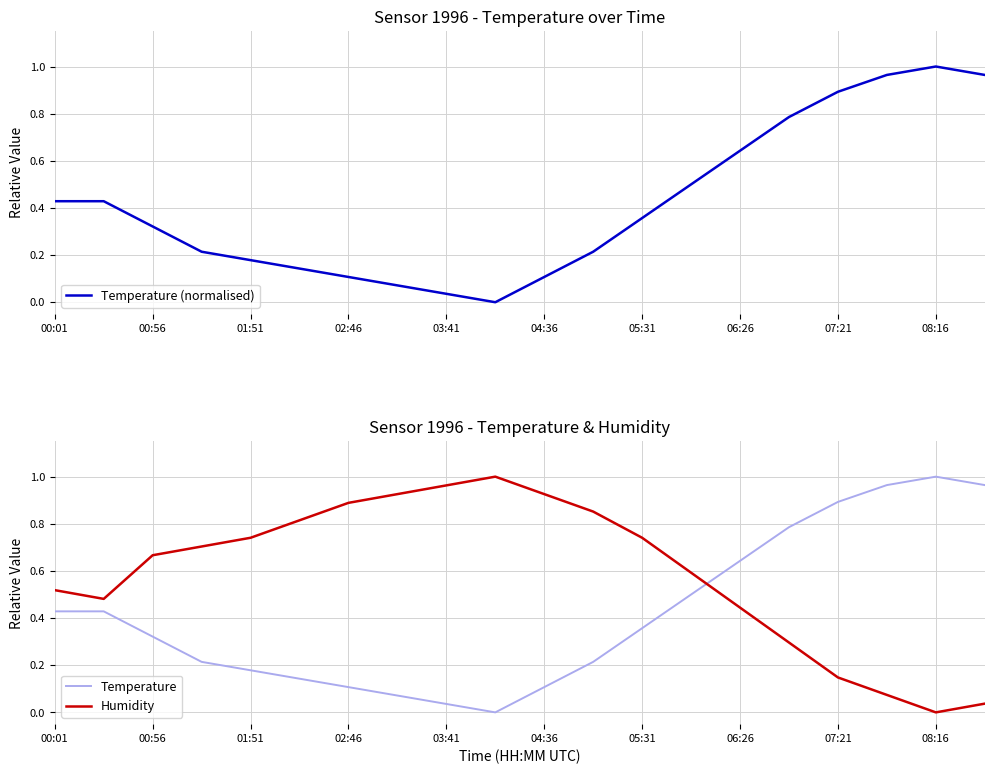

How many times do Humidity and Temperature cross each other?

1